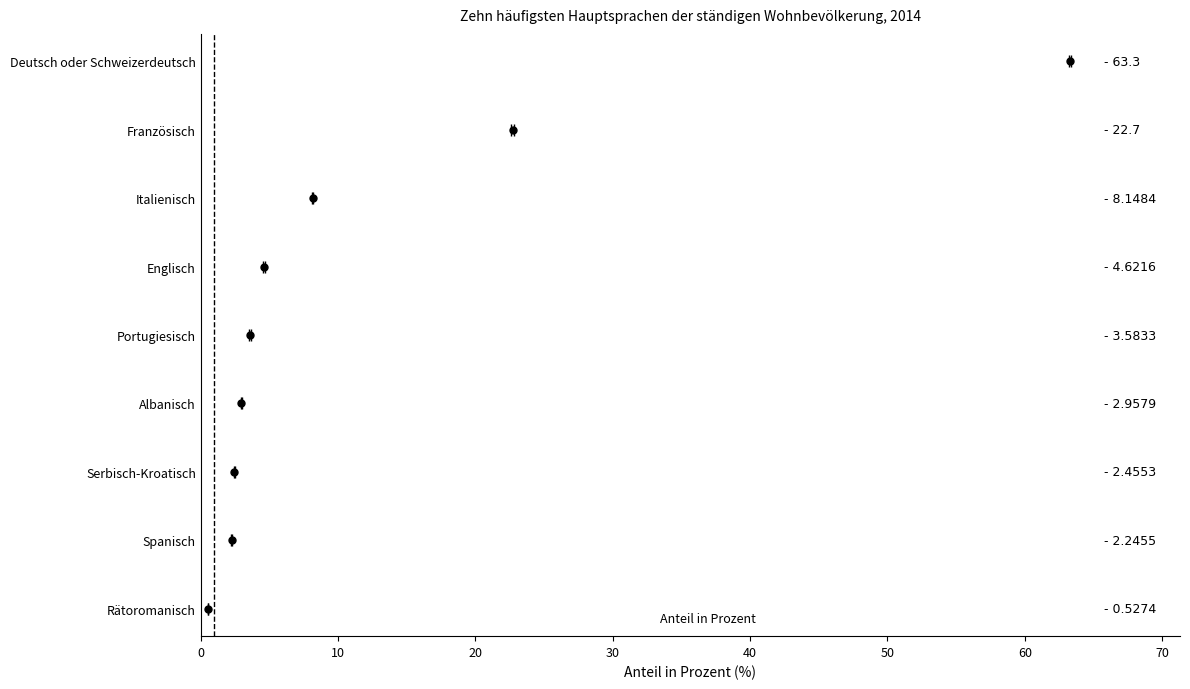

True or false: the data shows 63.3 at 0.

True